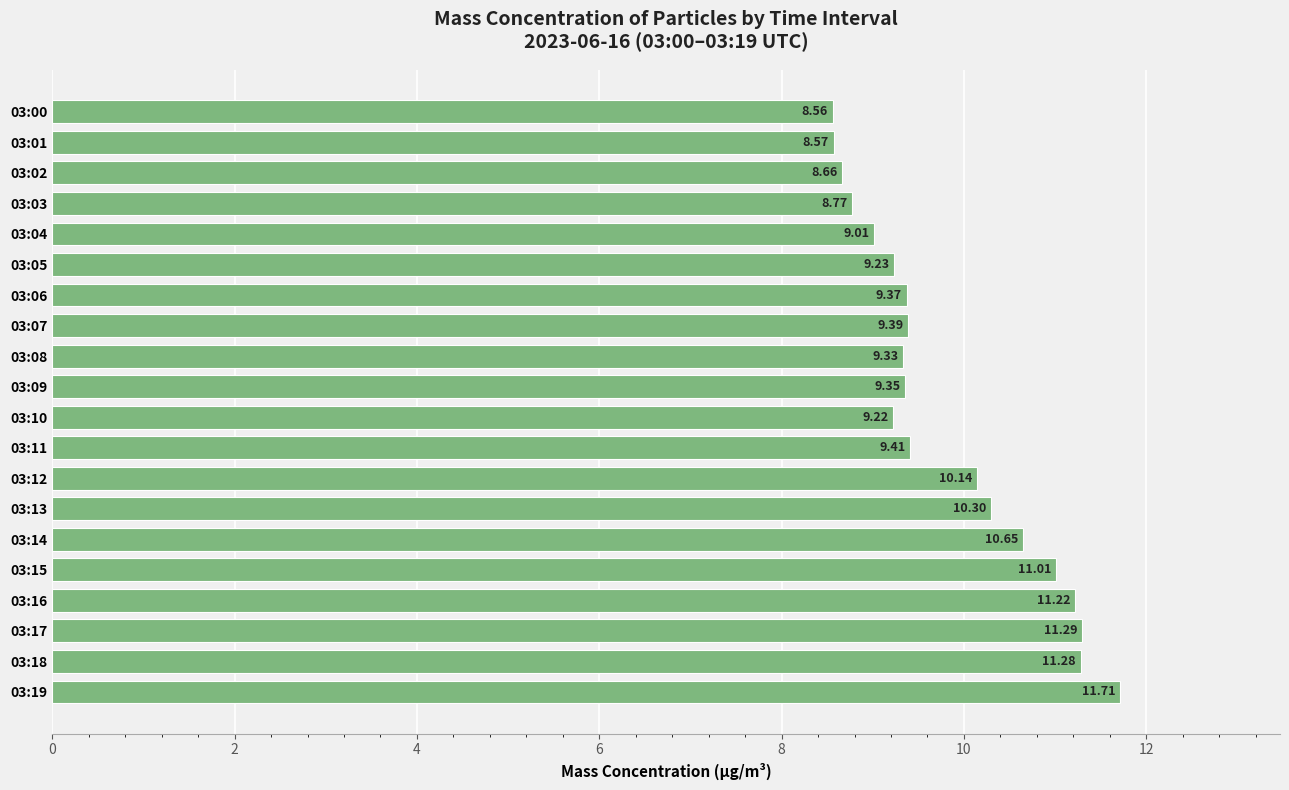

Are the bars grouped side by side (vs. stacked)?

No